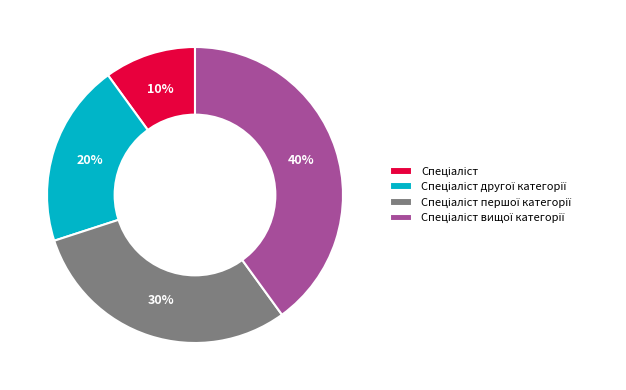

To the nearest percent, what is the average slice percentage?

25%